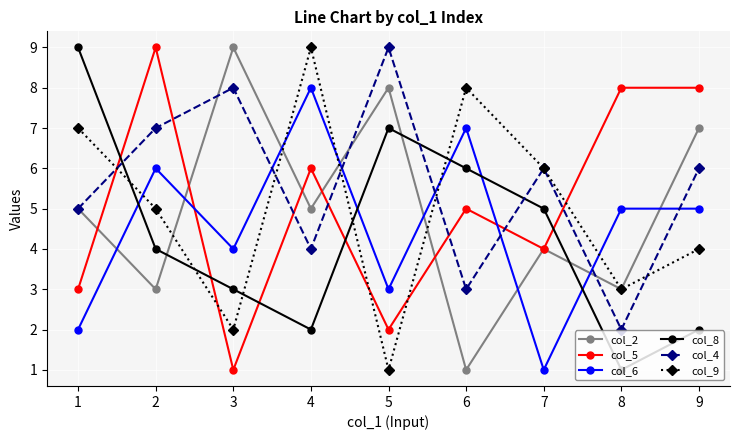

What are all the series names shown in the legend?

col_2, col_5, col_6, col_8, col_4, col_9